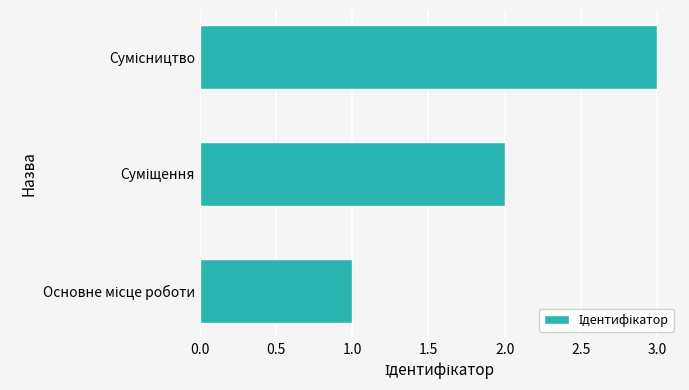

Does the chart contain any negative values?

No